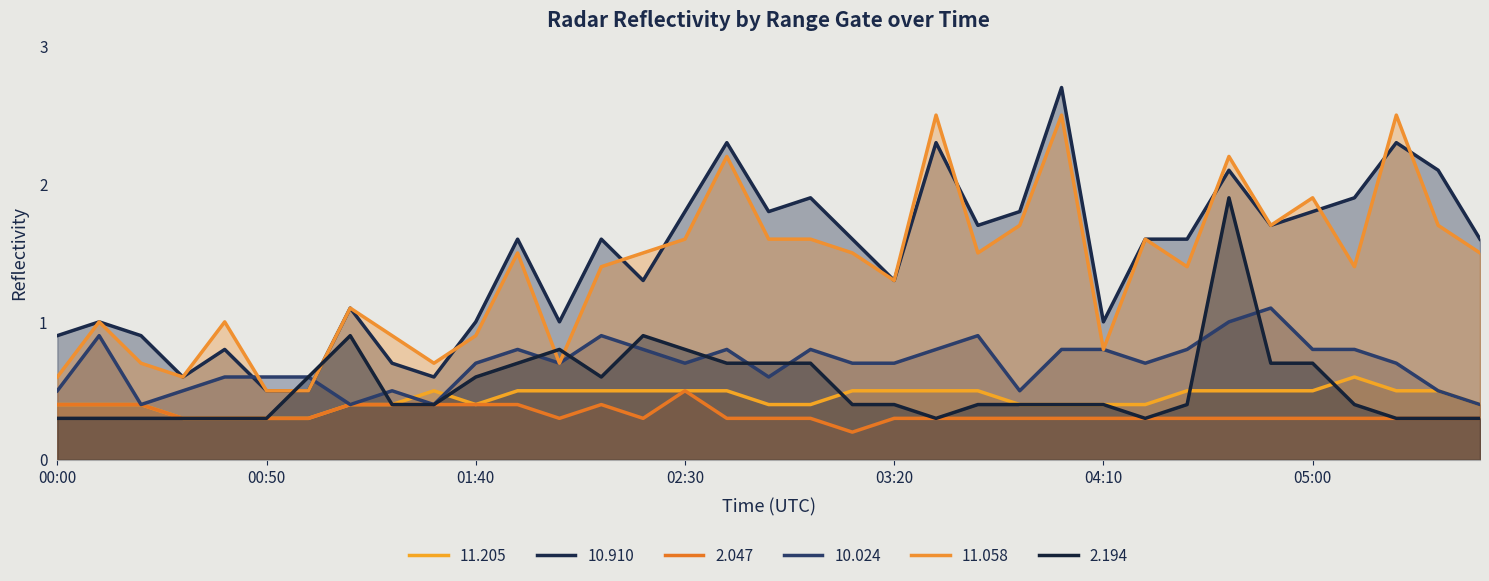

What is the approximate value of 2.194 at 05:20?

0.3